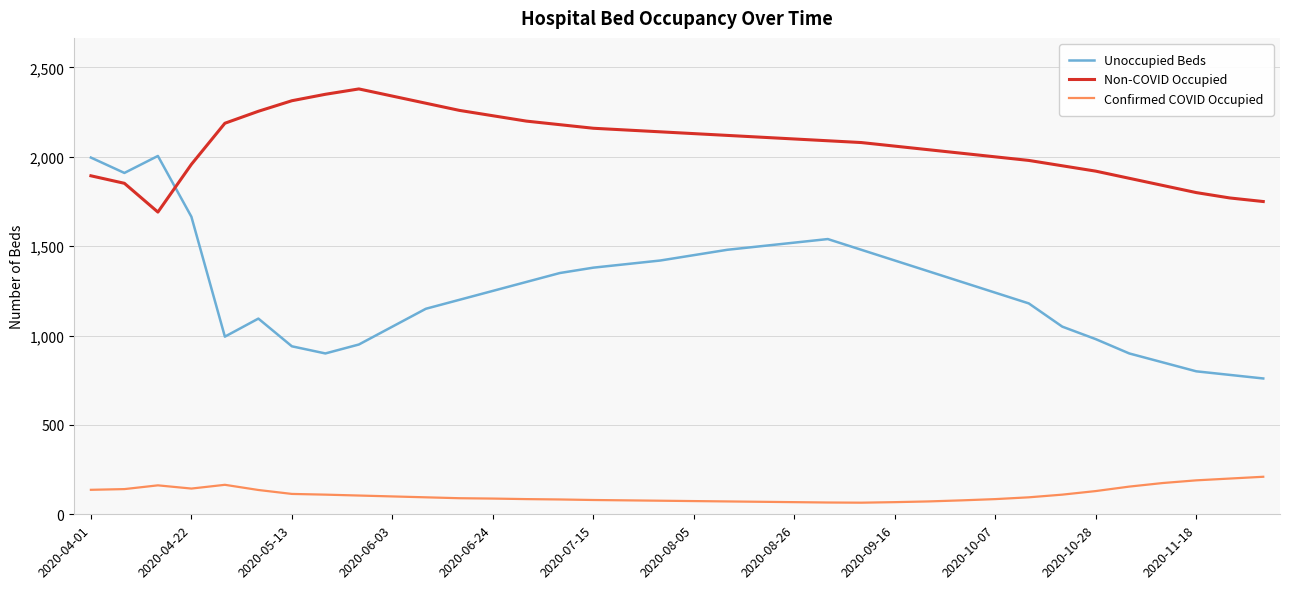

What is the maximum value shown in the chart?

2380